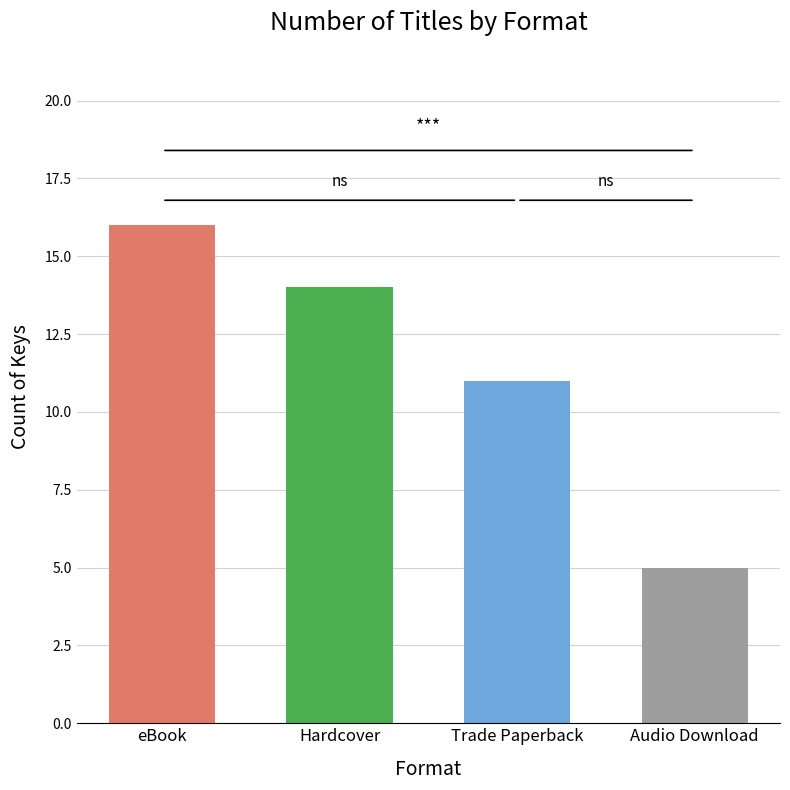

What is the change in value from eBook to Trade Paperback?

-5